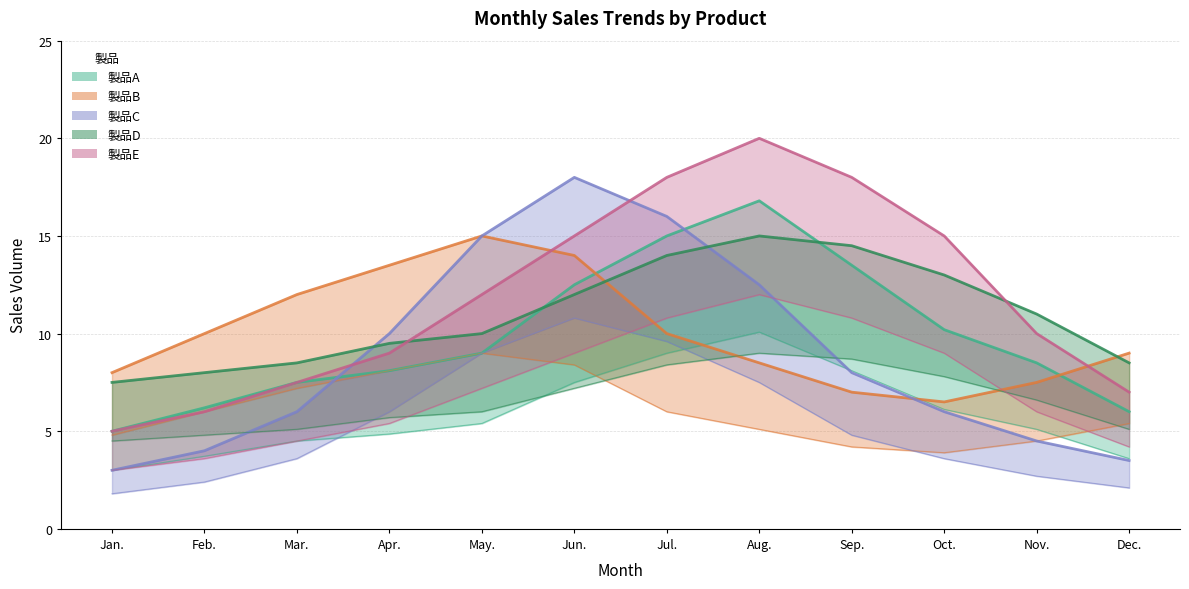

Which series has the largest total across all categories?

製品E